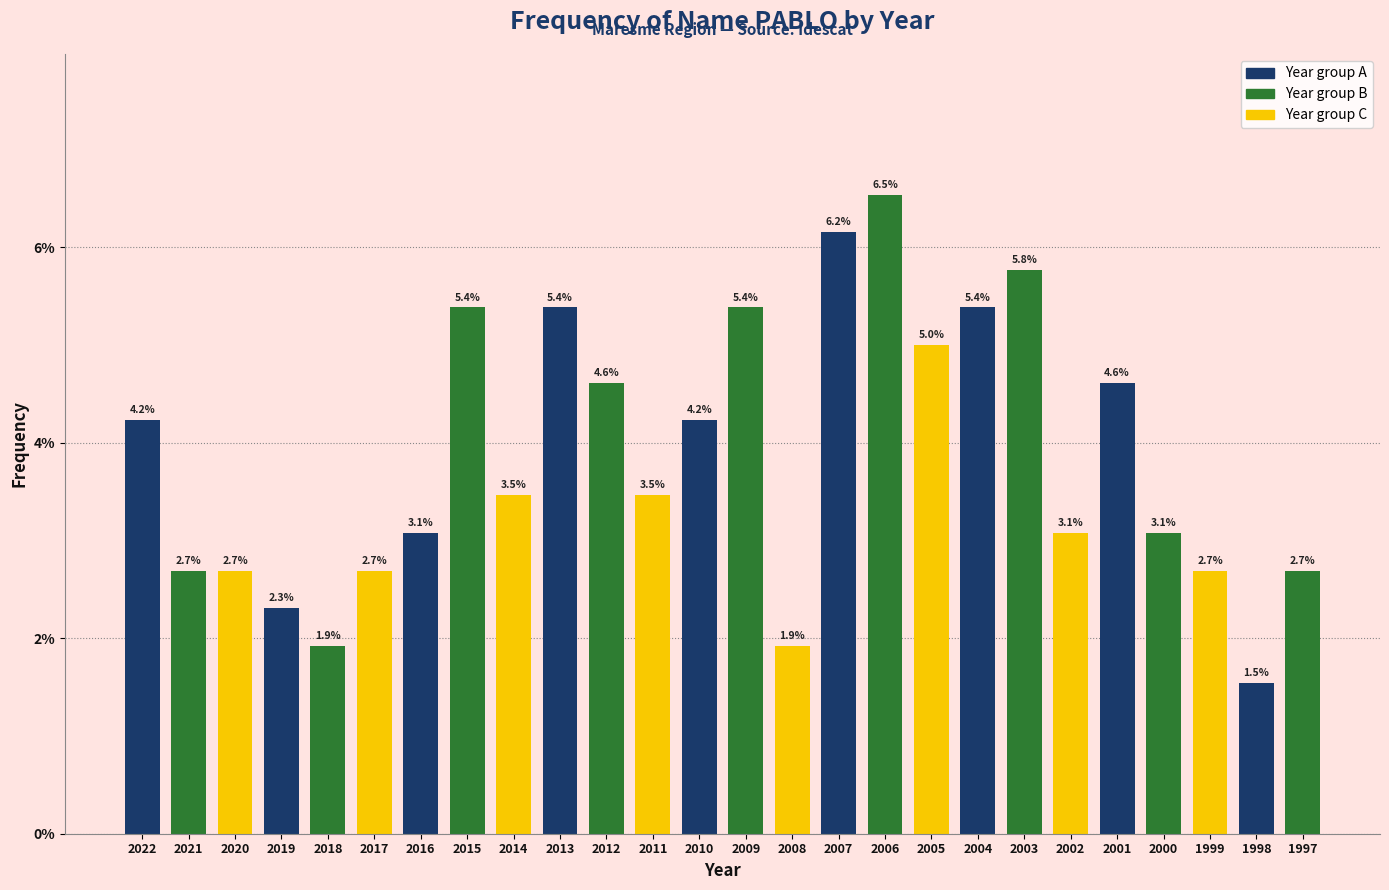

Reading right to left, extract all data points from this chart.

1997=2.7	1998=1.5	1999=2.7	2000=3.1	2001=4.6	2002=3.1	2003=5.8	2004=5.4	2005=5.0	2006=6.5	2007=6.2	2008=1.9	2009=5.4	2010=4.2	2011=3.5	2012=4.6	2013=5.4	2014=3.5	2015=5.4	2016=3.1	2017=2.7	2018=1.9	2019=2.3	2020=2.7	2021=2.7	2022=4.2